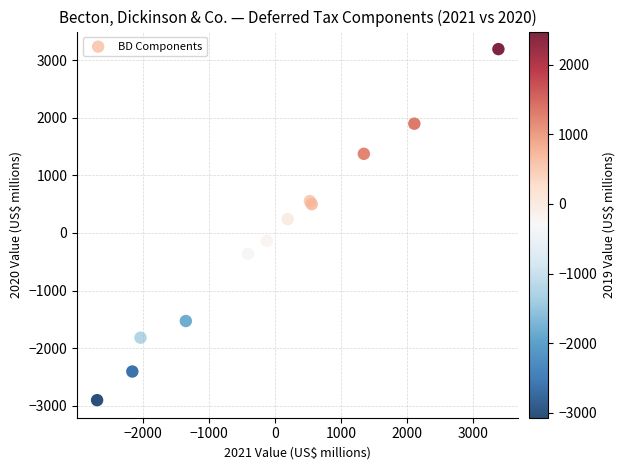

What Y value in the scatter plot is closest to 145?

241